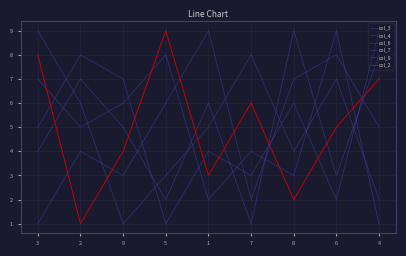

Between 6 and 4, which is larger?

6